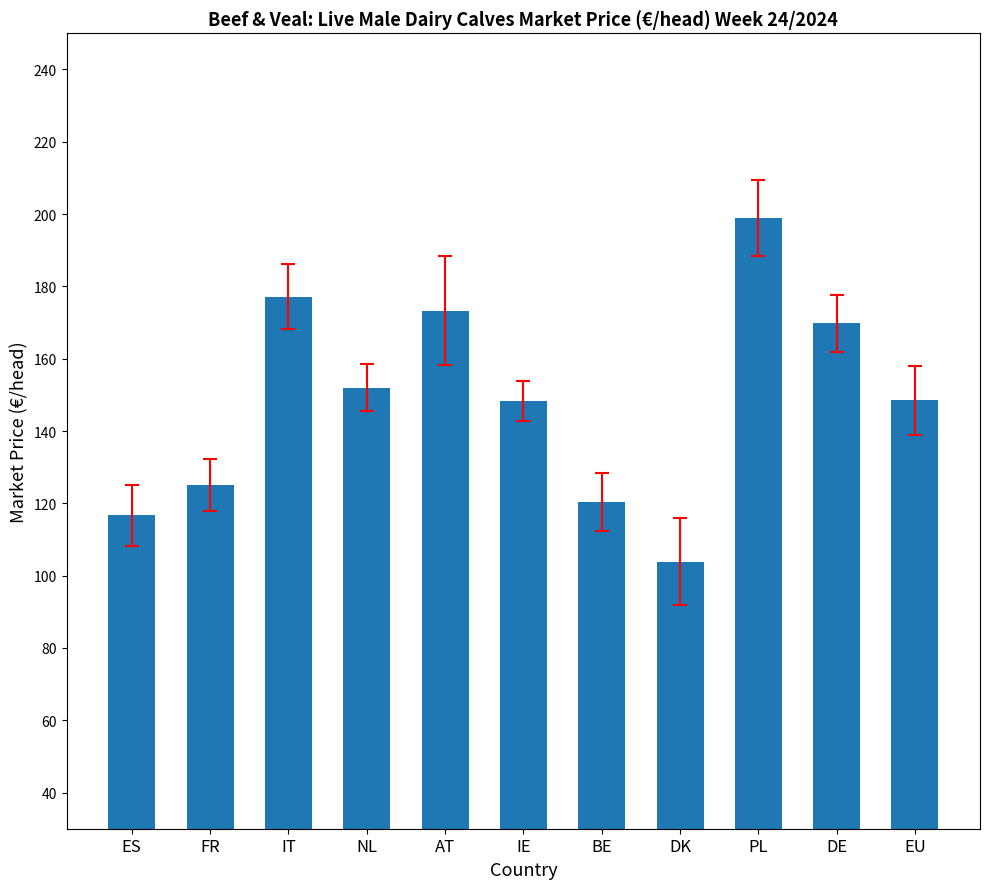

At which category does the chart reach its minimum across all series?

DK